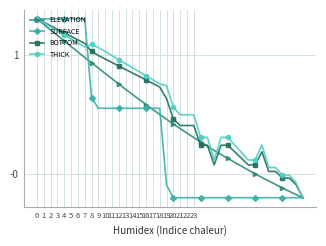

Reading left to right, extract all data points from this chart.

ELEVATION: 0=1.3	1=1.3	2=1.2	3=1.2	4=1.1	5=1.1	6=1.0	7=1.0	8=0.9	9=0.9	10=0.8	11=0.8	12=0.8	13=0.7	14=0.7	15=0.6	16=0.6	17=0.5	18=0.5	19=0.5	20=0.4	21=0.4	22=0.3	23=0.3	24=0.3	25=0.2	26=0.2	27=0.2	28=0.1	29=0.1	30=0.1	31=0.0	32=0.0	33=-0.0	34=-0.1	35=-0.1	36=-0.1	37=-0.1	38=-0.2	39=-0.2
SURFACE: 0=1.3	1=1.3	2=1.3	3=1.3	4=1.3	5=1.3	6=1.3	7=1.3	8=0.6	9=0.6	10=0.6	11=0.6	12=0.6	13=0.6	14=0.6	15=0.6	16=0.6	17=0.6	18=0.6	19=-0.1	20=-0.2	21=-0.2	22=-0.2	23=-0.2	24=-0.2	25=-0.2	26=-0.2	27=-0.2	28=-0.2	29=-0.2	30=-0.2	31=-0.2	32=-0.2	33=-0.2	34=-0.2	35=-0.2	36=-0.2	37=-0.2	38=-0.2	39=-0.2
BOTTOM: 0=1.3	1=1.3	2=1.2	3=1.2	4=1.2	5=1.2	6=1.1	7=1.1	8=1.0	9=1.0	10=1.0	11=0.9	12=0.9	13=0.9	14=0.8	15=0.8	16=0.8	17=0.8	18=0.7	19=0.6	20=0.5	21=0.4	22=0.4	23=0.4	24=0.2	25=0.2	26=0.1	27=0.2	28=0.2	29=0.2	30=0.1	31=0.1	32=0.1	33=0.2	34=0.0	35=0.0	36=-0.0	37=-0.0	38=-0.1	39=-0.2
THICK: 0=1.3	1=1.3	2=1.2	3=1.2	4=1.2	5=1.1	6=1.1	7=1.1	8=1.1	9=1.1	10=1.0	11=1.0	12=1.0	13=0.9	14=0.9	15=0.9	16=0.8	17=0.8	18=0.8	19=0.7	20=0.6	21=0.5	22=0.5	23=0.5	24=0.3	25=0.3	26=0.1	27=0.3	28=0.3	29=0.2	30=0.2	31=0.1	32=0.1	33=0.2	34=0.1	35=0.1	36=-0.0	37=-0.0	38=-0.1	39=-0.2